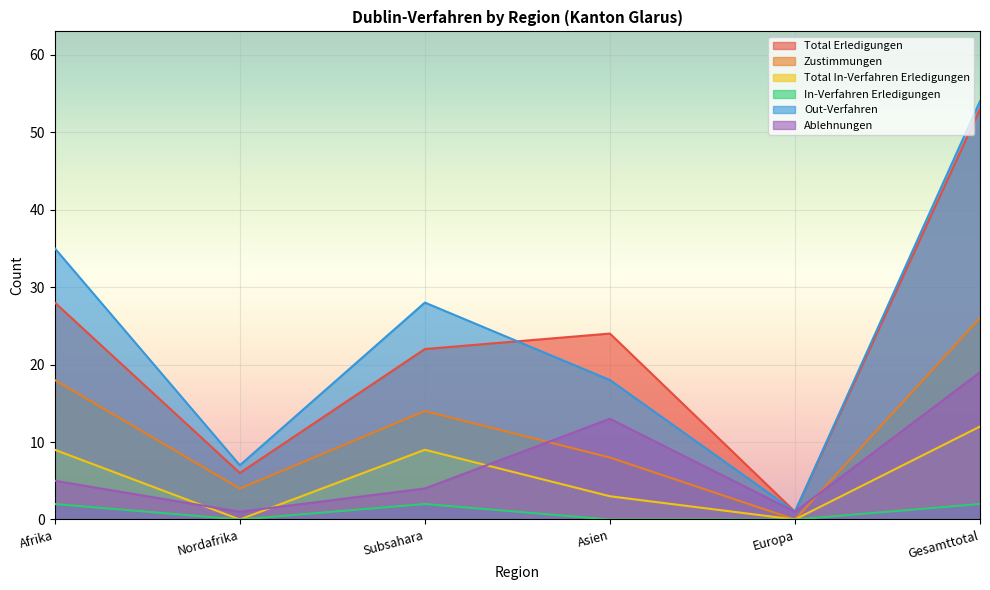

Which series has the largest range (max minus min)?

Out-Verfahren